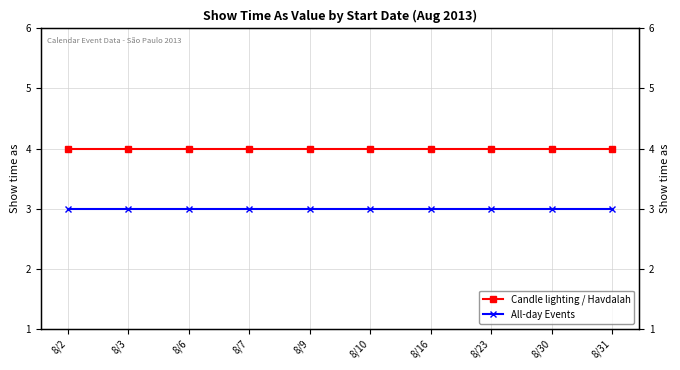

Between 8/6 and 8/31, which series saw the biggest shift?

Candle lighting / Havdalah